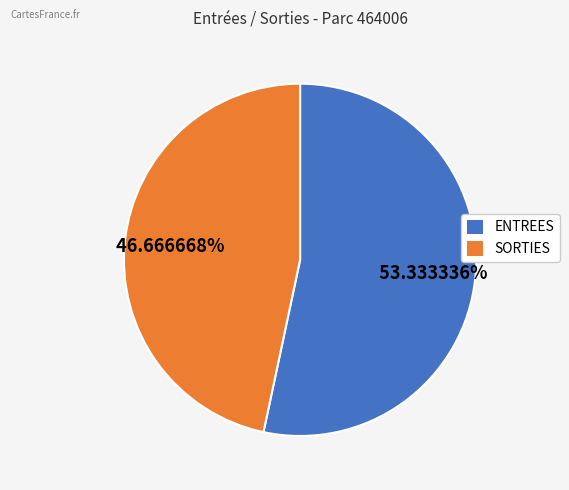

To the nearest percent, what is the average slice percentage?

50%